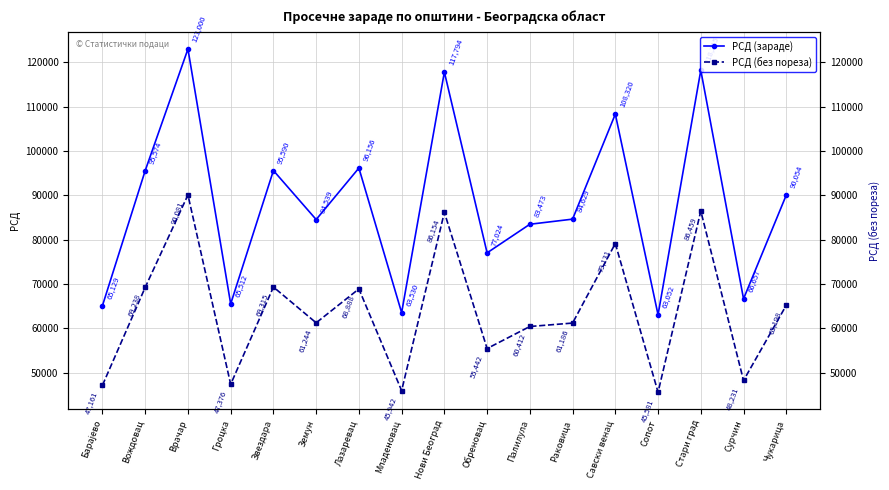

The value of РСД (зараде) at Земун is 122632. True or false?

False